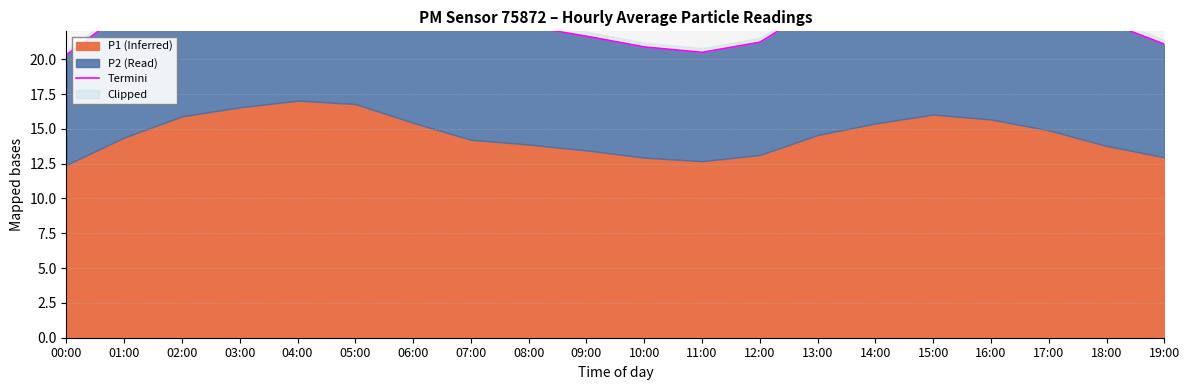

What is the sum of the values at 13:00 and 10:00?

44.7